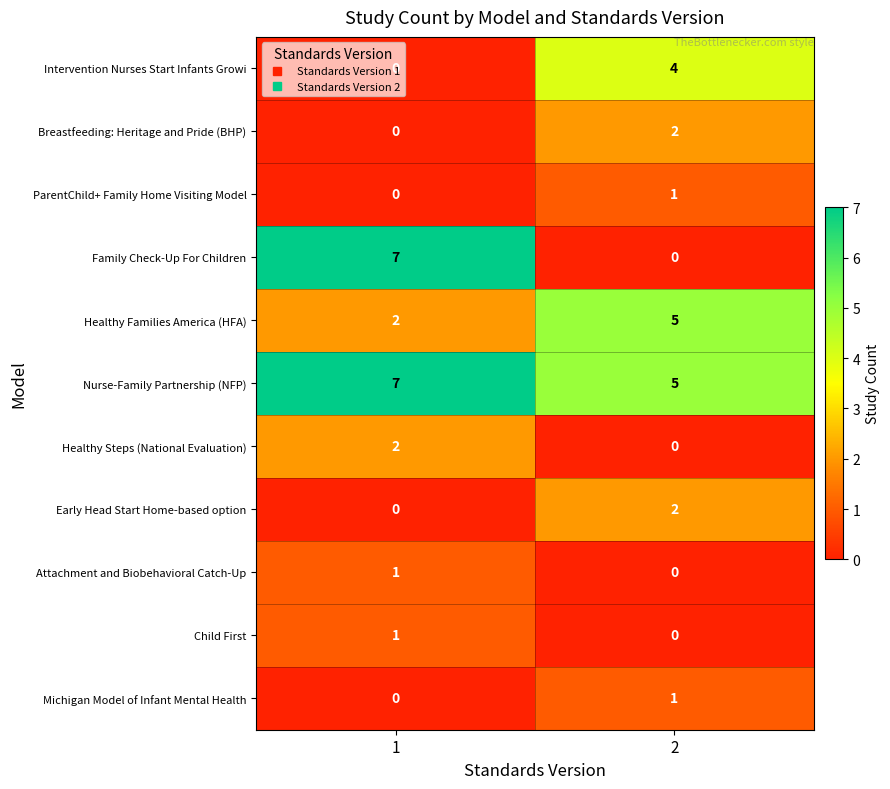

Is it true that Family Check-Up For Children equals 3 at 2?

False